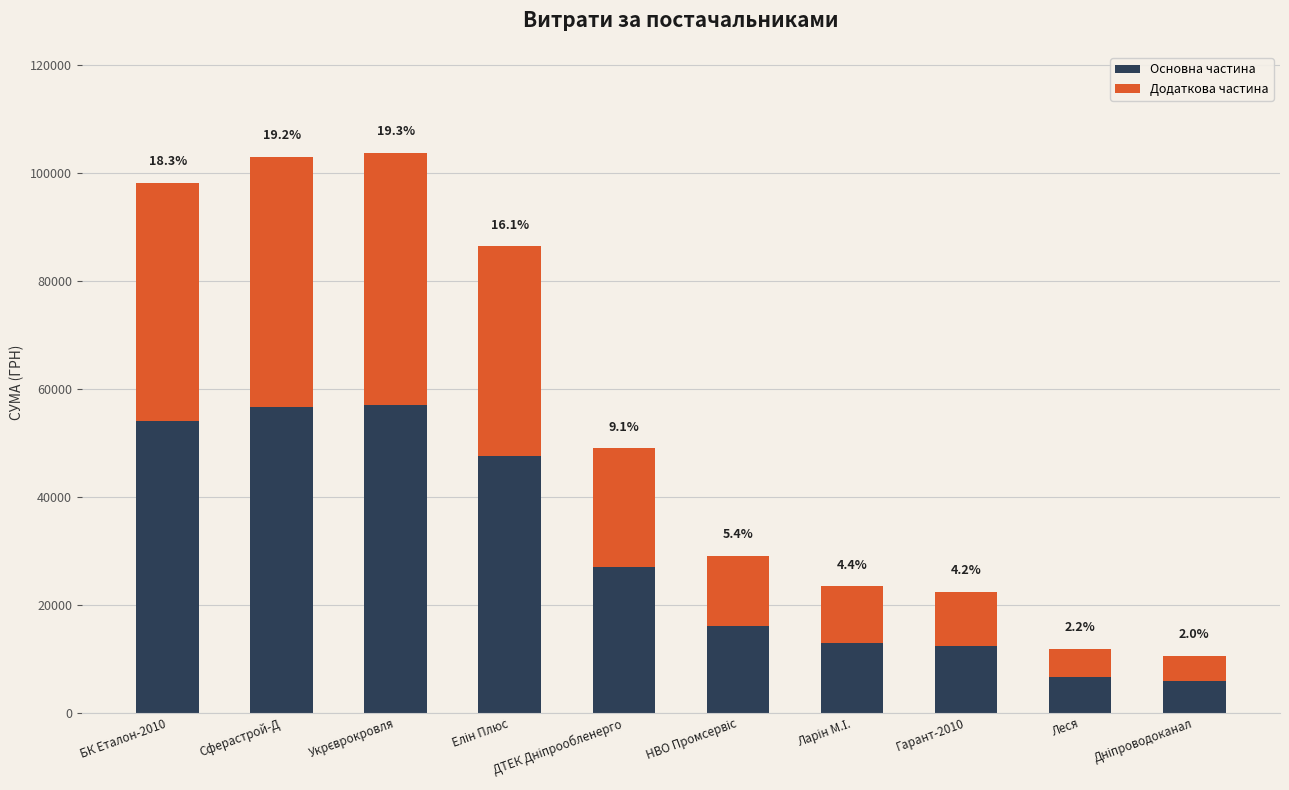

What are all the series names shown in the legend?

Основна частина, Додаткова частина